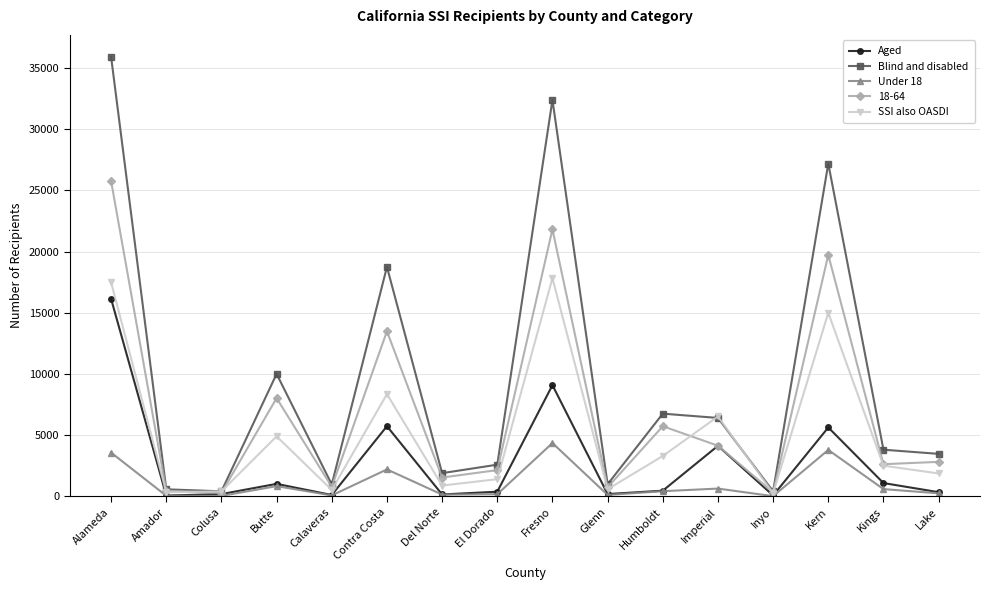

Which series has the largest range (max minus min)?

Blind and disabled